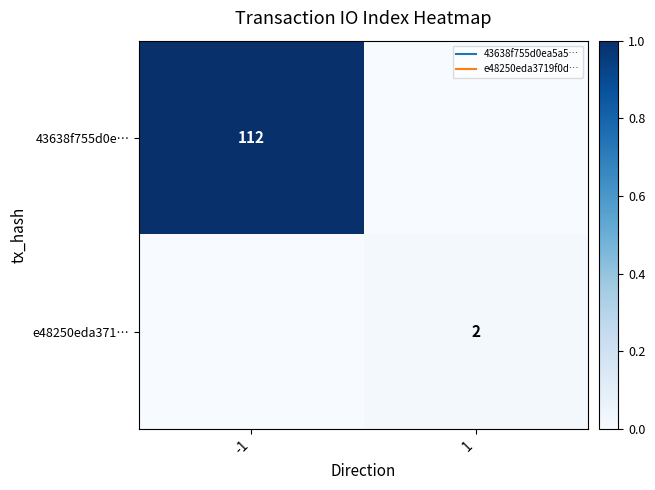

Which category has the lowest value in the e48250eda371… series?

-1